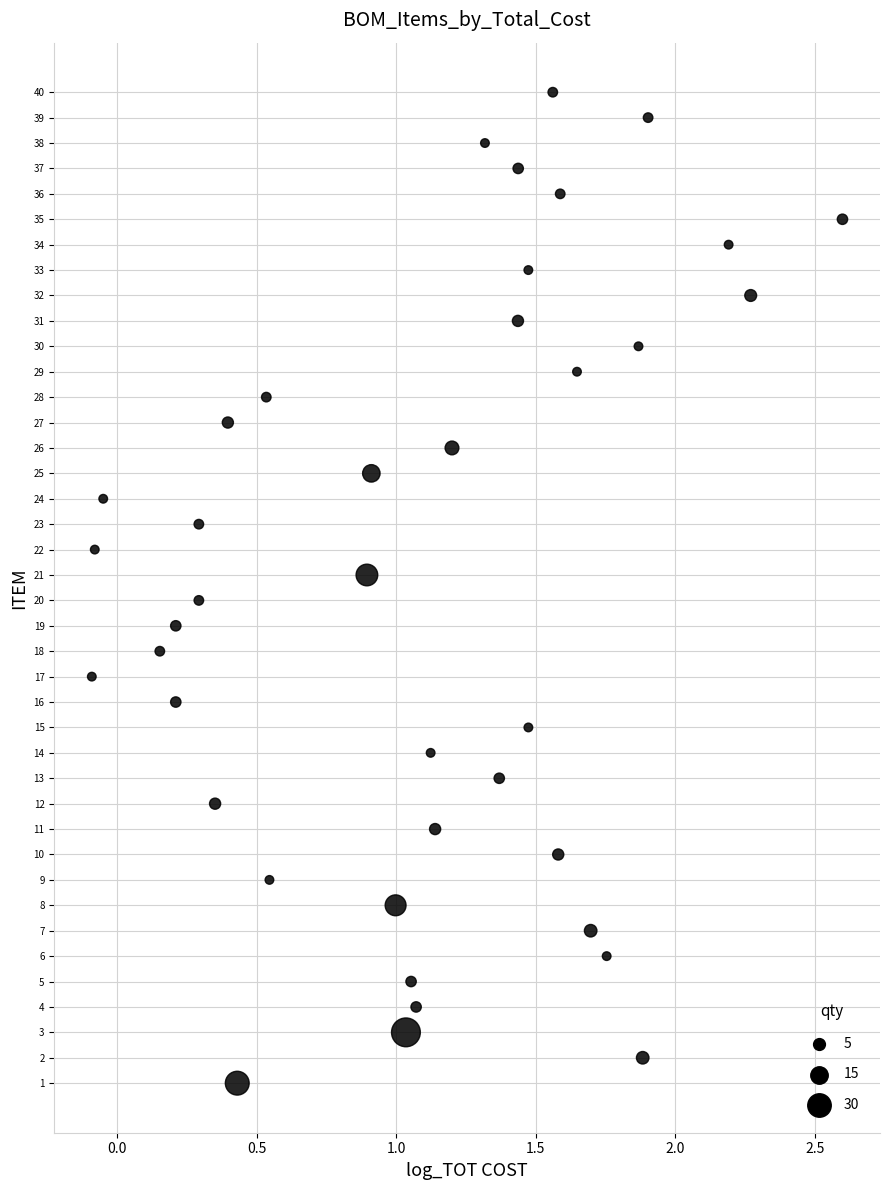

What is the range of Y values (max minus min)?

39